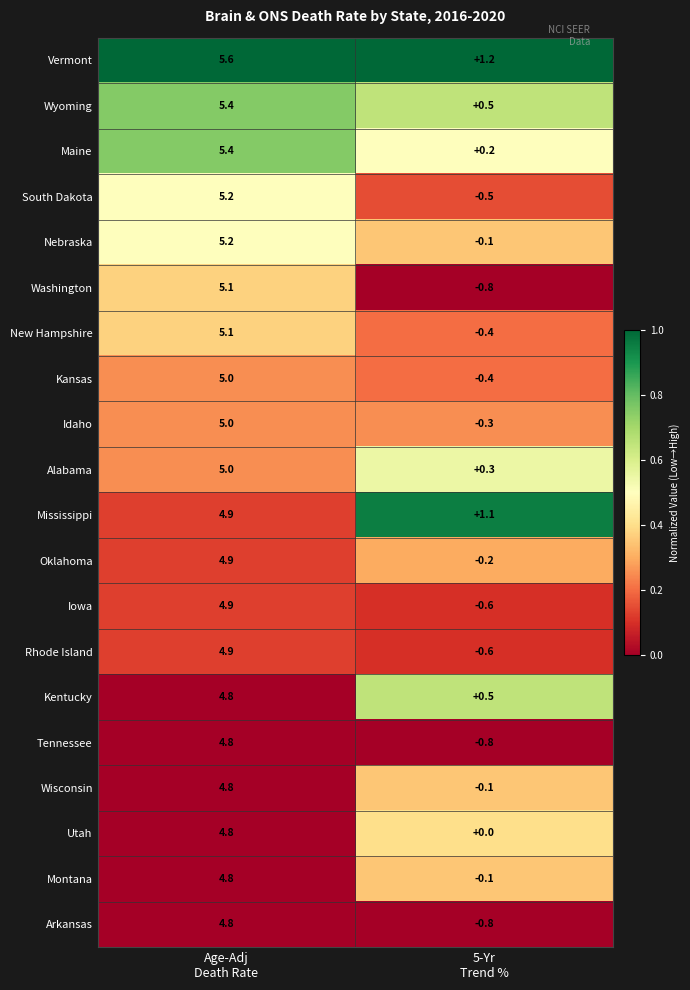

How many categories are shown in the chart?

2